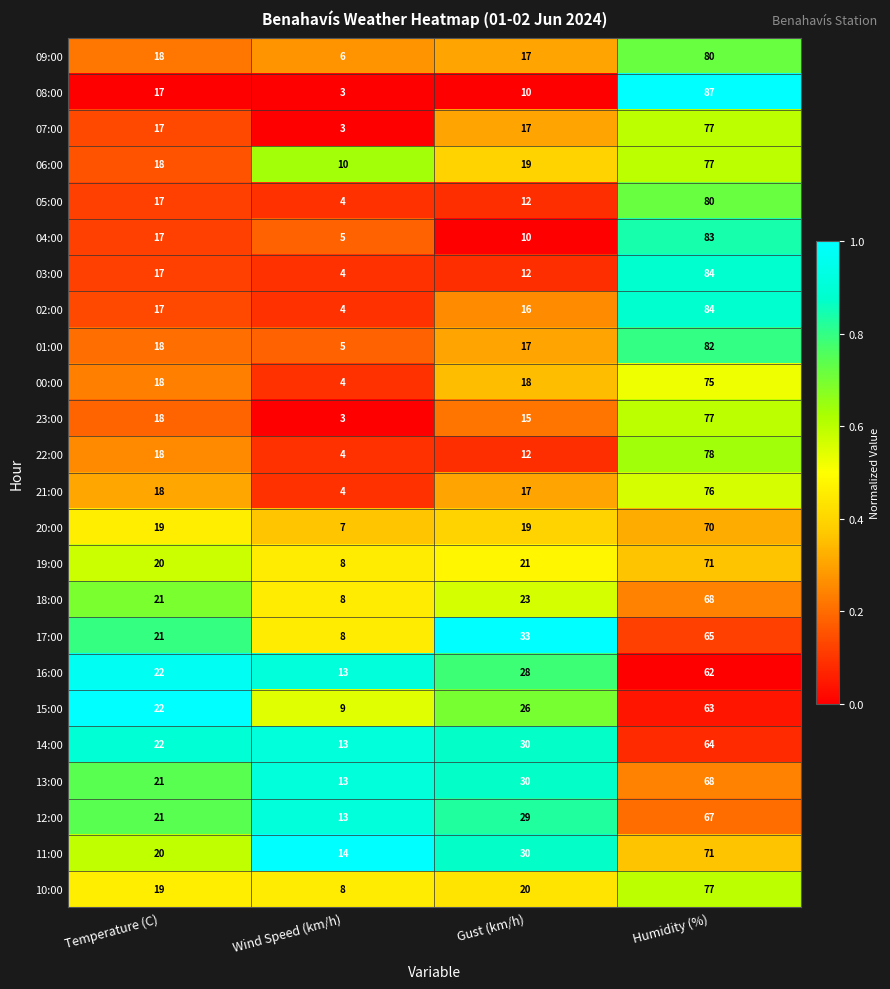

What is the sum of all 22:00 values?

112